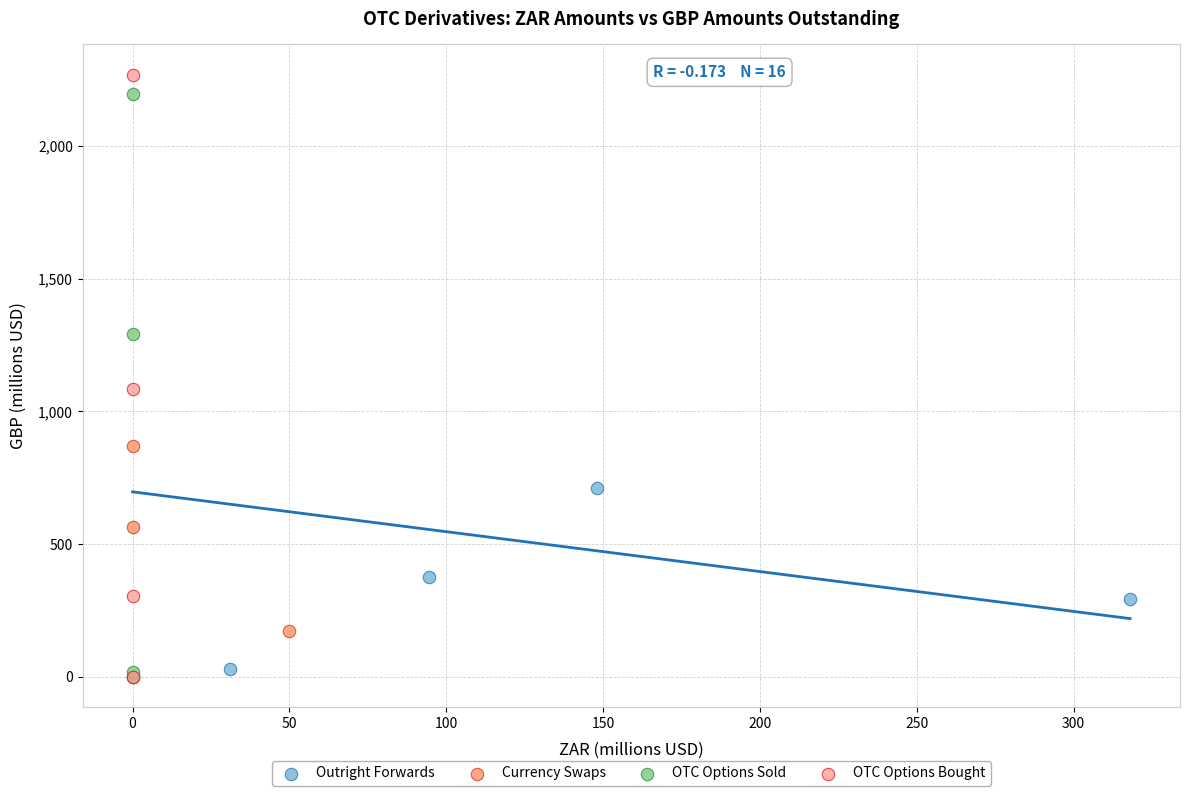

What are all the series names shown in the legend?

Outright Forwards, Currency Swaps, OTC Options Sold, OTC Options Bought